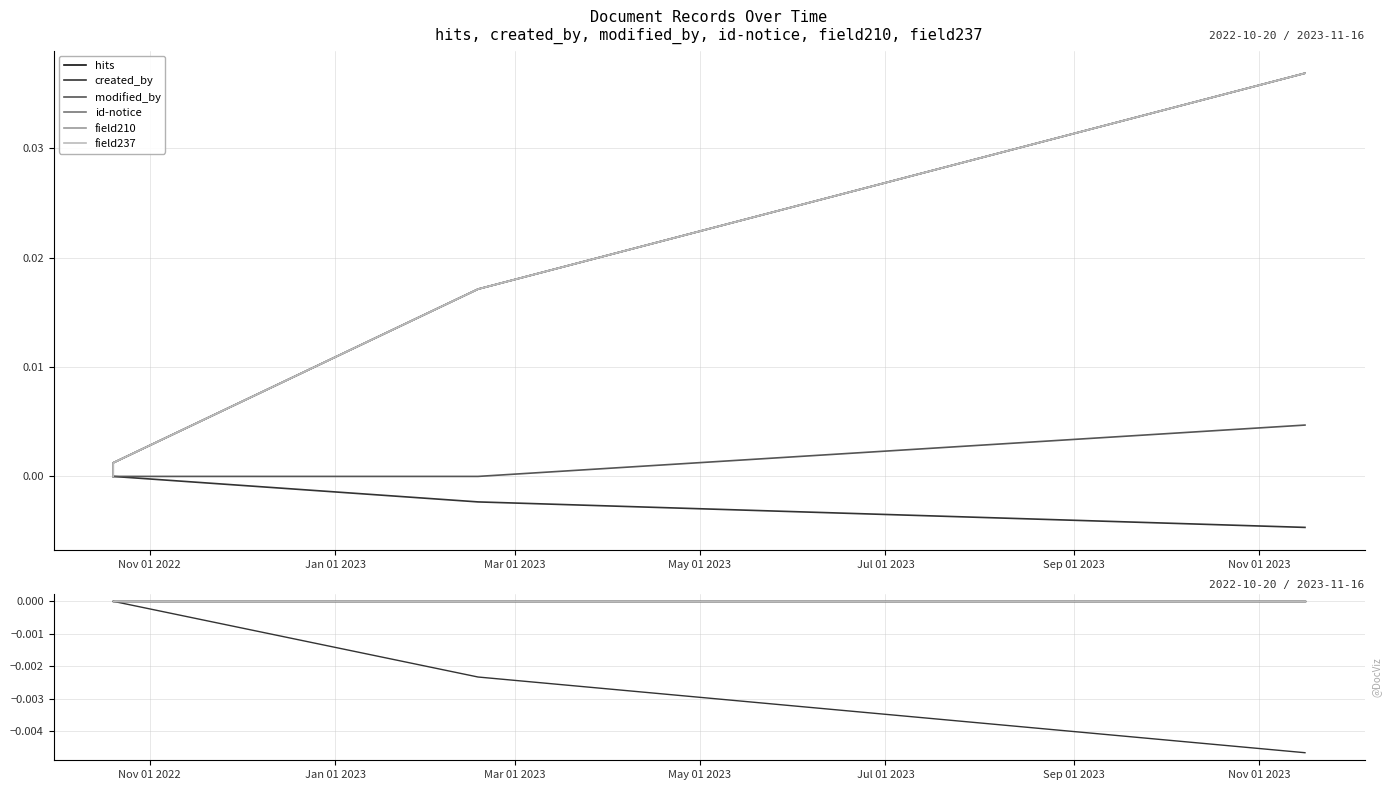

Count the number of data series in this chart.

6